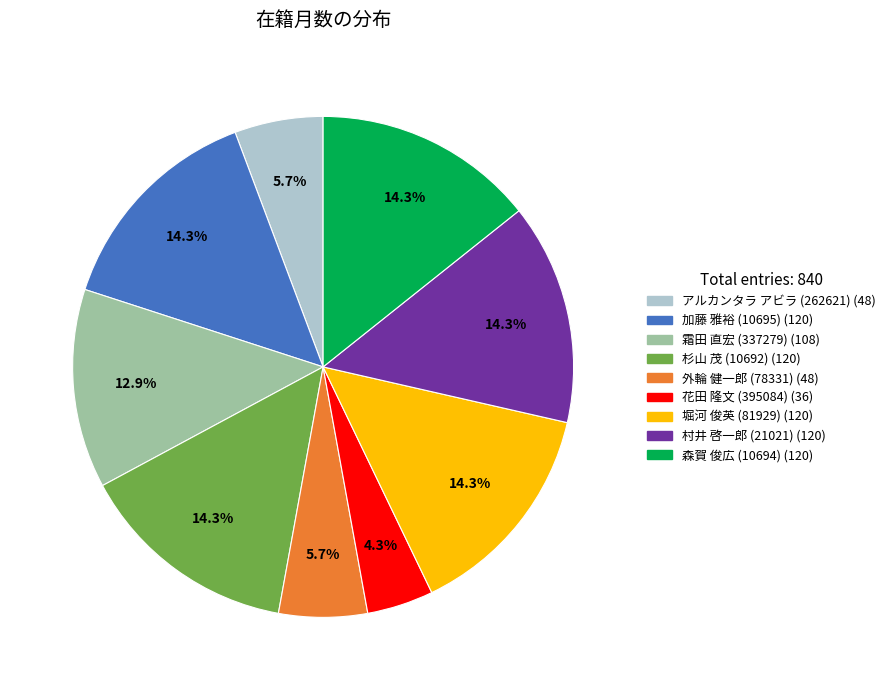

Approximately how many times larger is the value at 村井 啓一郎 (21021) compared to 外輪 健一郎 (78331)?

2.5